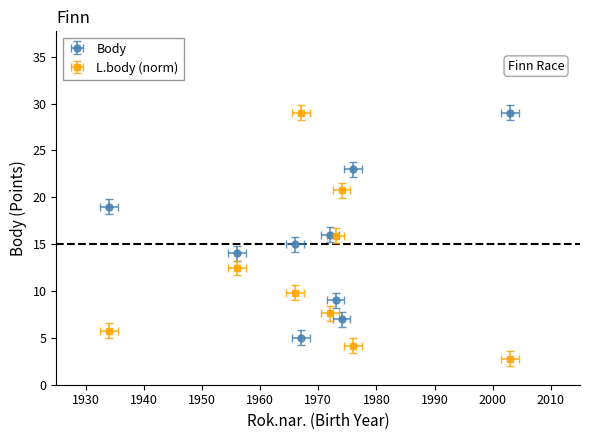

True or false: Body and L.body cross at least once.

True